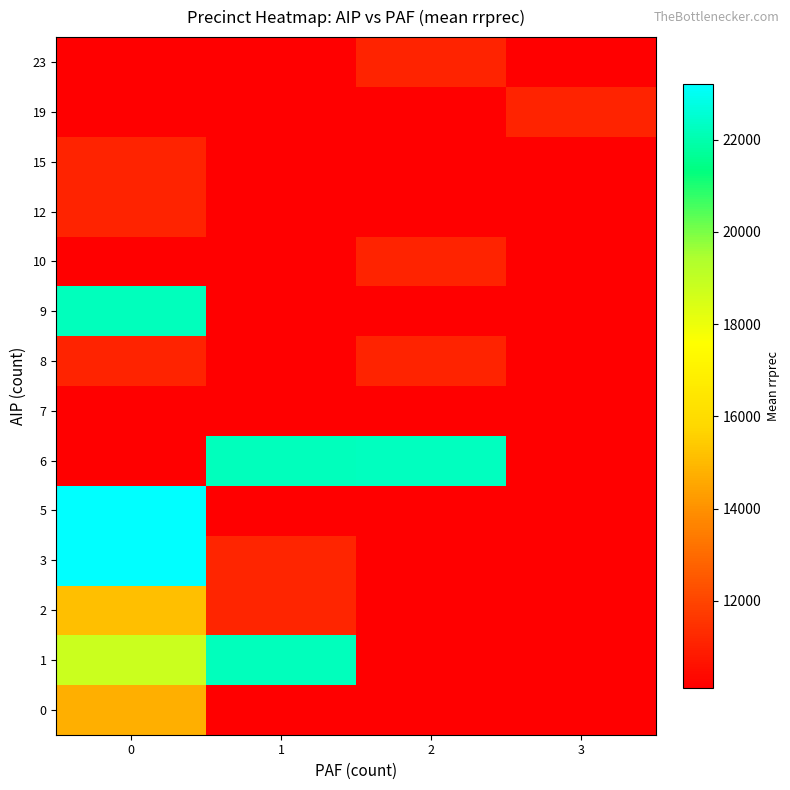

Is it true that 8 equals 5769.8 at 2?

False